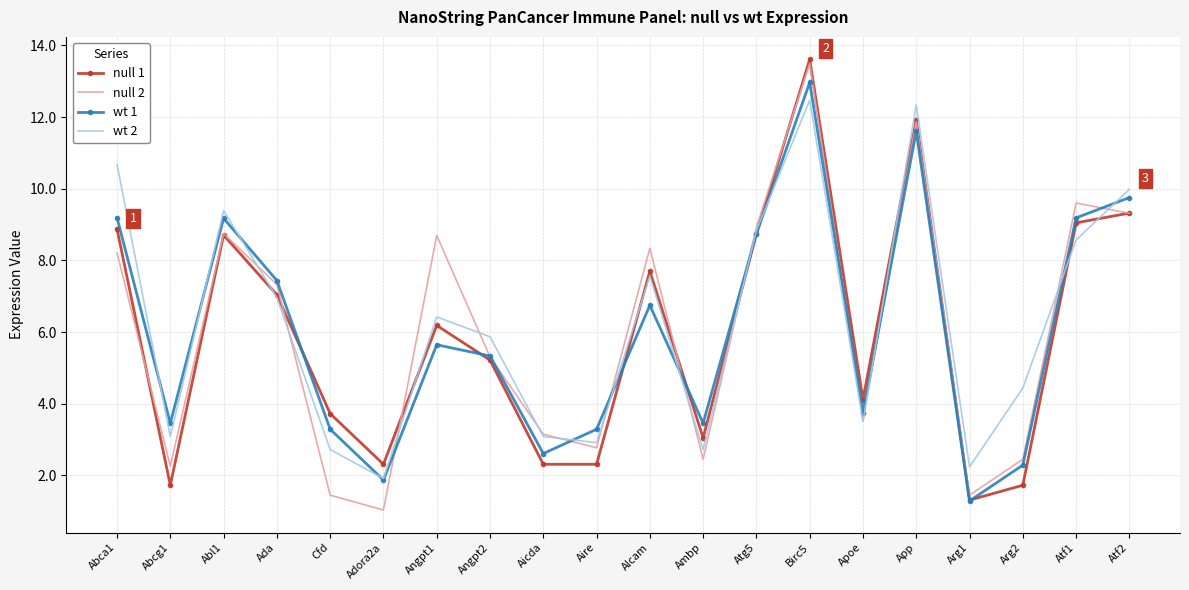

What is the spread (max minus min) of values at Alcam?

1.6